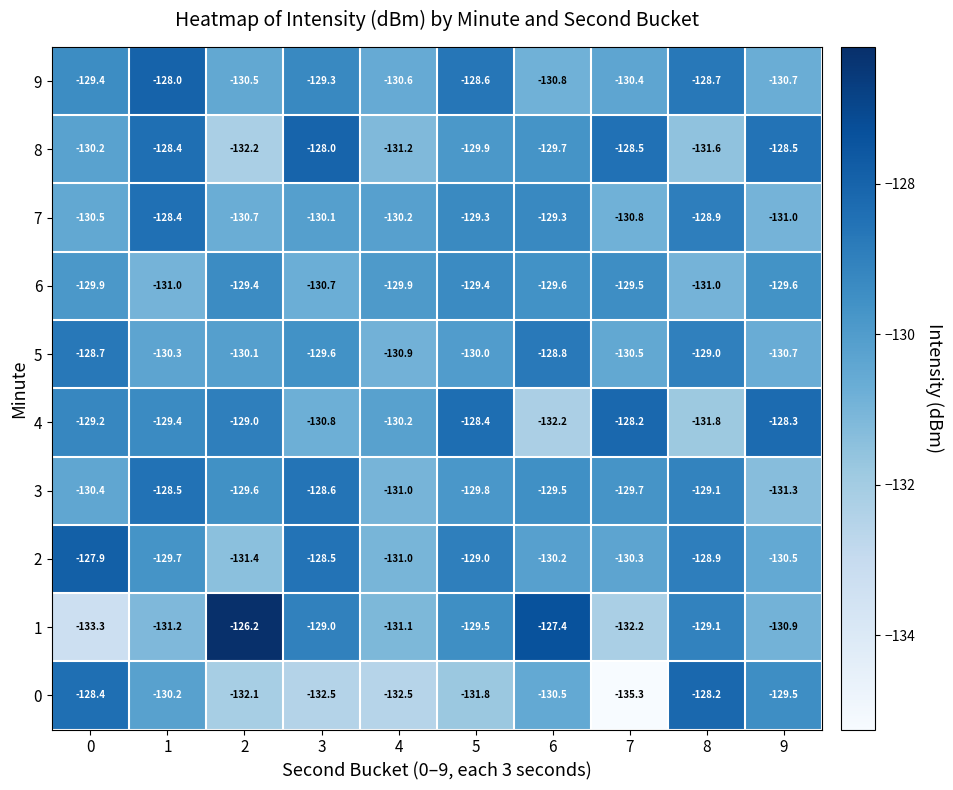

At which category is the sum across all series the highest?

1